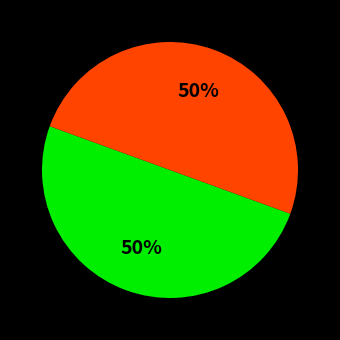

To the nearest percent, what is the average slice percentage?

50%